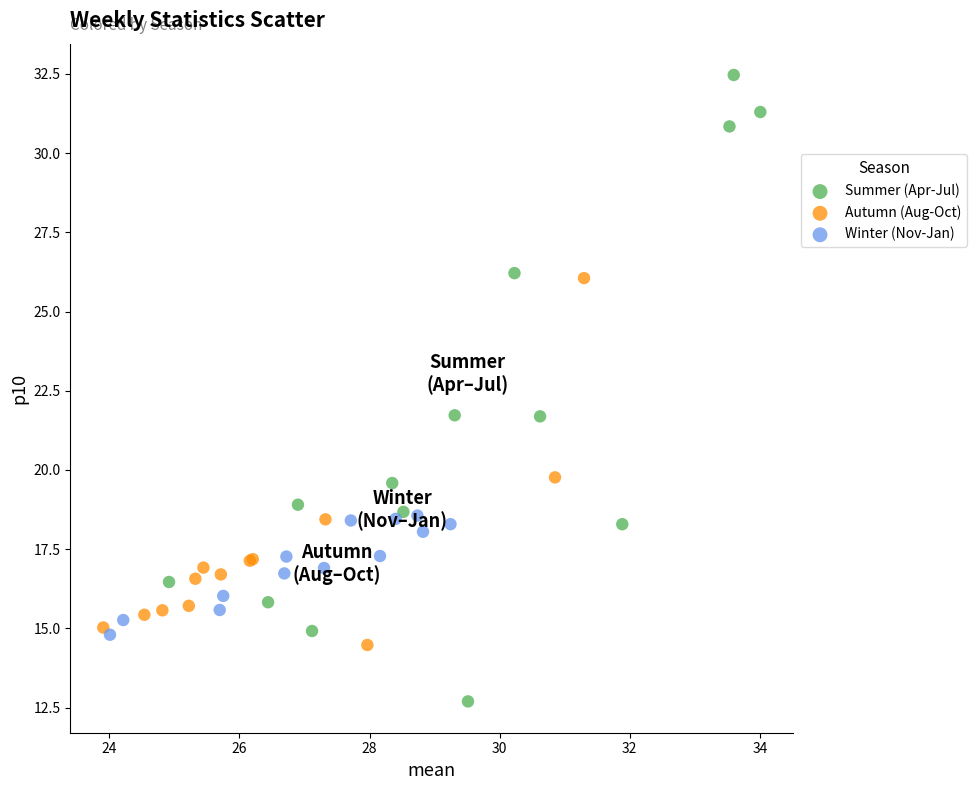

Which series has the widest spread of Y values?

Summer (Apr-Jul)